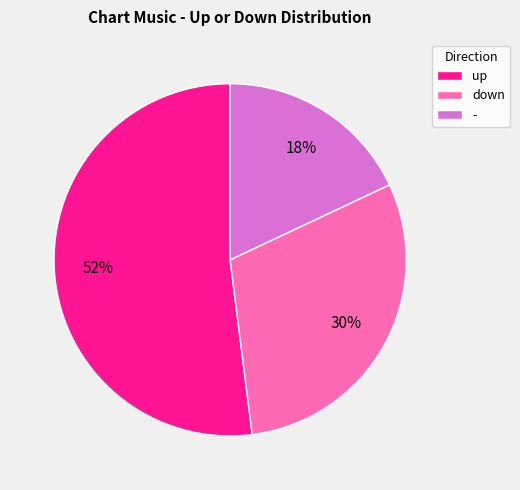

Is it true that down is 42% of the pie?

False